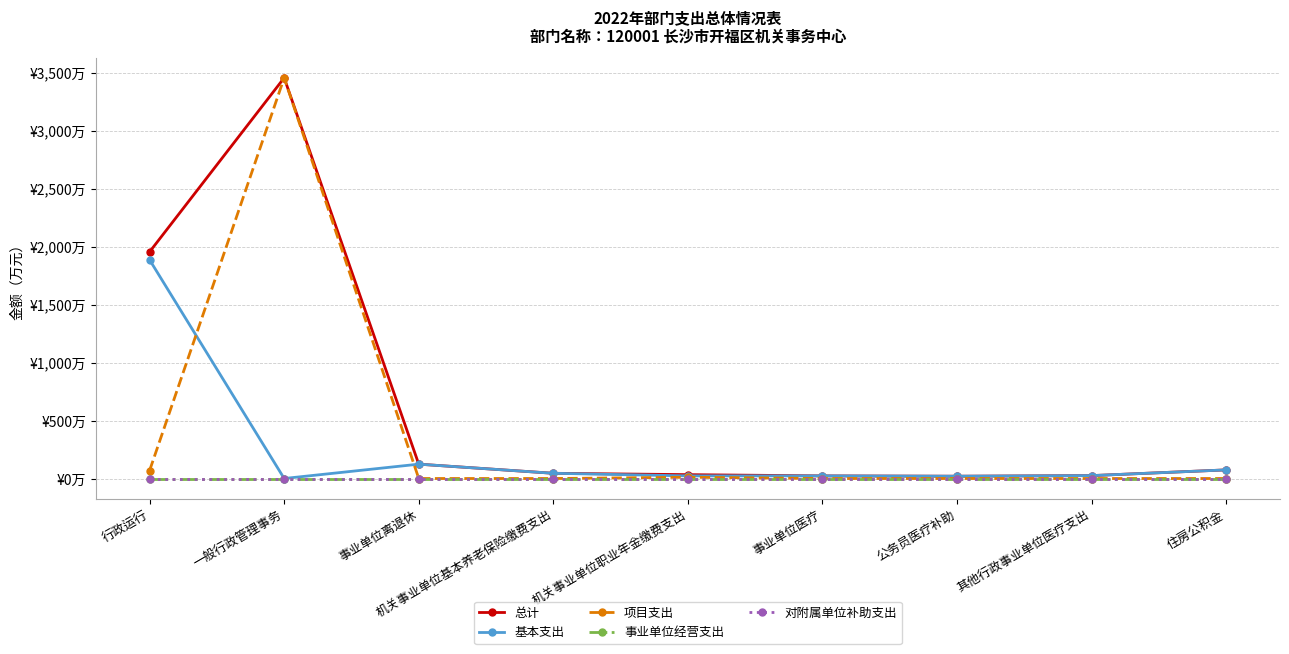

Reading left to right, list all the values displayed in this chart.

总计: 1954.8	3455.8	123.7	45.0	33.3	22.5	19.7	25.0	74.3
基本支出: 1885.8	0.0	123.7	45.0	22.5	22.5	19.7	25.0	74.3
项目支出: 69.0	3455.8	0.0	0.0	10.8	0.0	0.0	0.0	0.0
事业单位经营支出: 0.0	0.0	0.0	0.0	0.0	0.0	0.0	0.0	0.0
对附属单位补助支出: 0.0	0.0	0.0	0.0	0.0	0.0	0.0	0.0	0.0